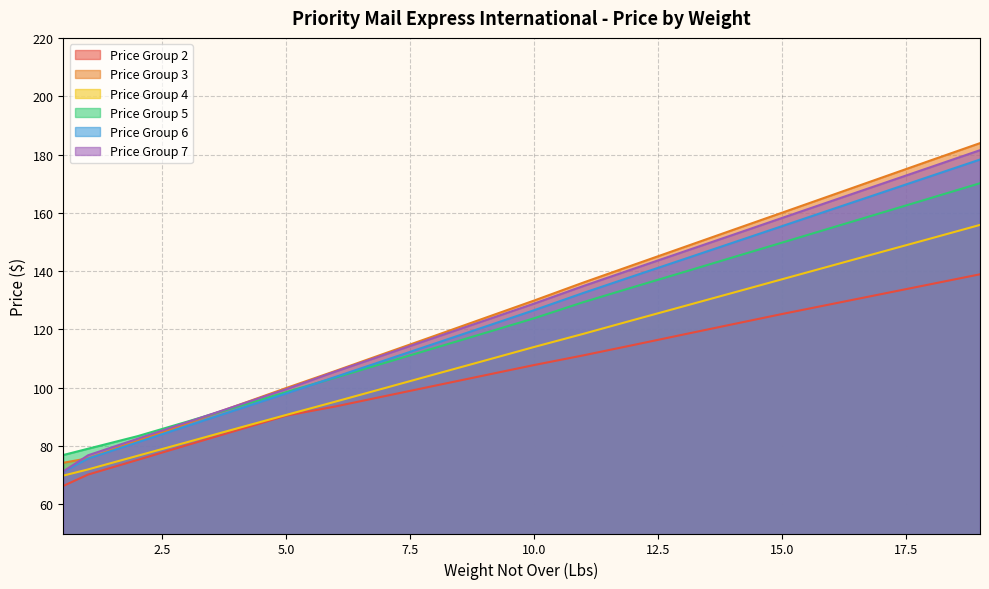

What is the difference between the maximum and minimum values in the Price Group 2 series?

72.6